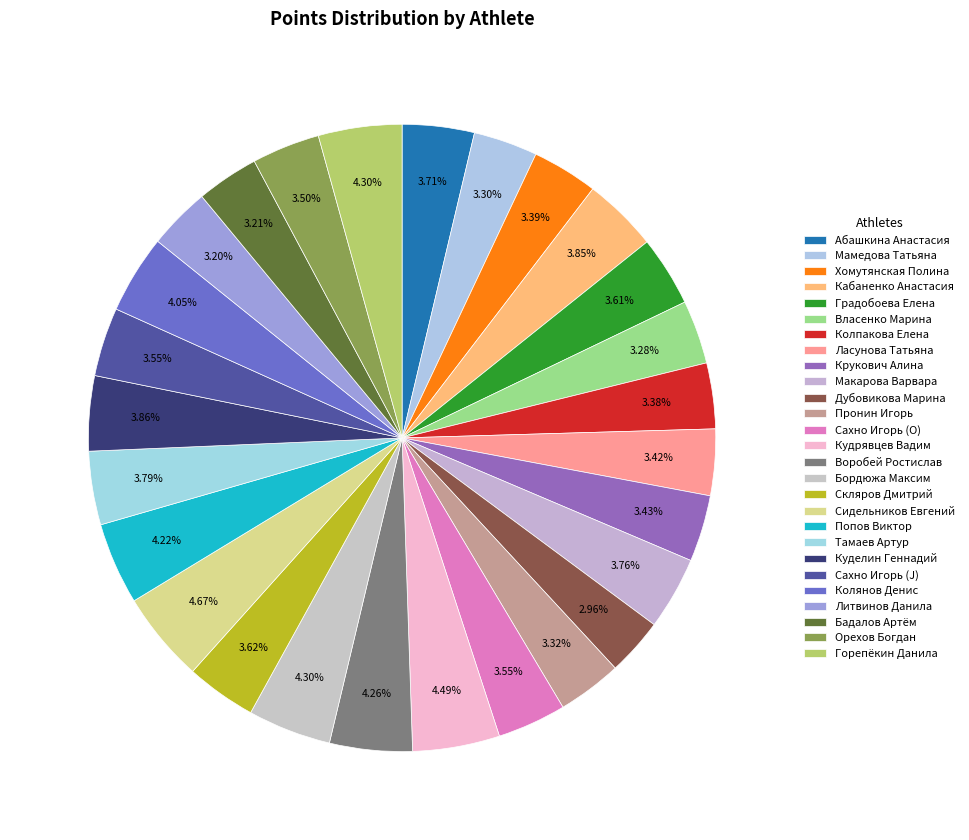

Count the number of slices in the pie.

27